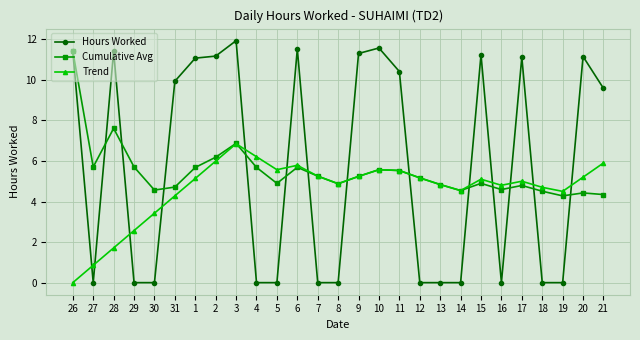

Where do Hours Worked and Trend first cross each other?

26 and 27